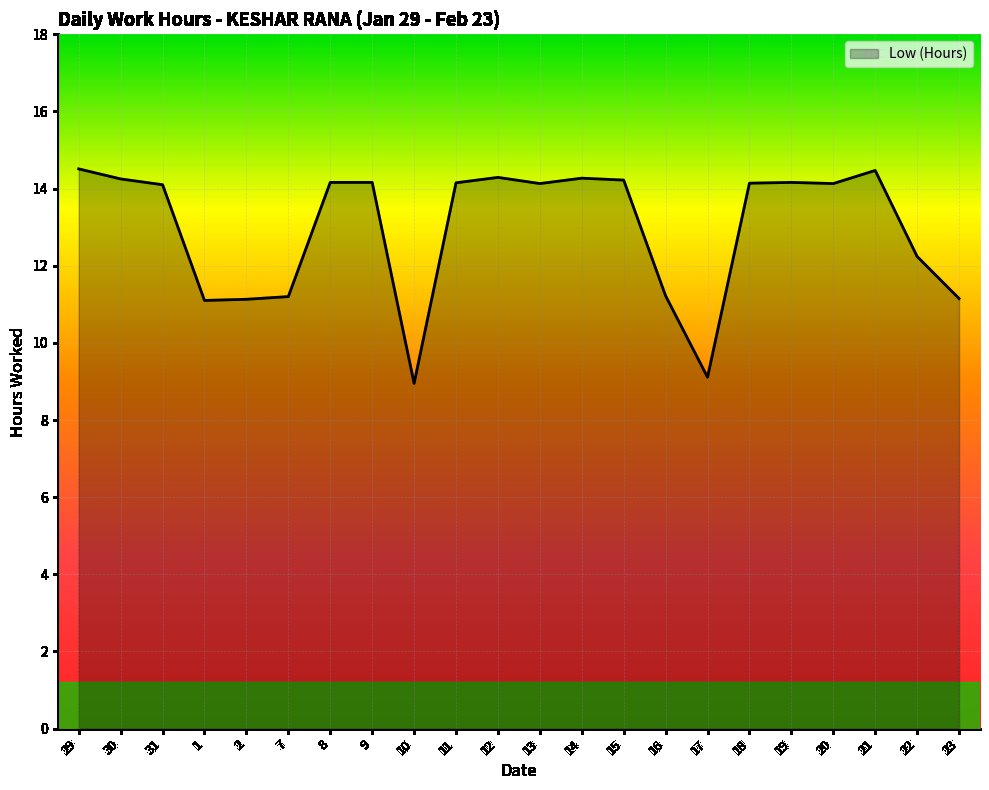

Between 17 and 2, which is larger?

2